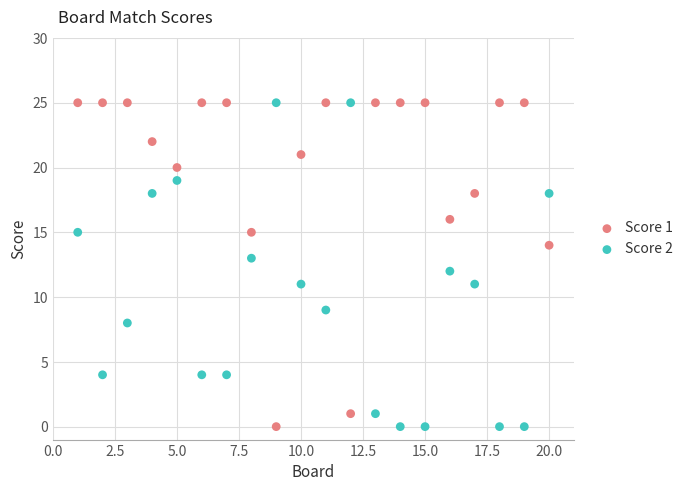

Across all data points, what is the range of Y values (max minus min)?

25